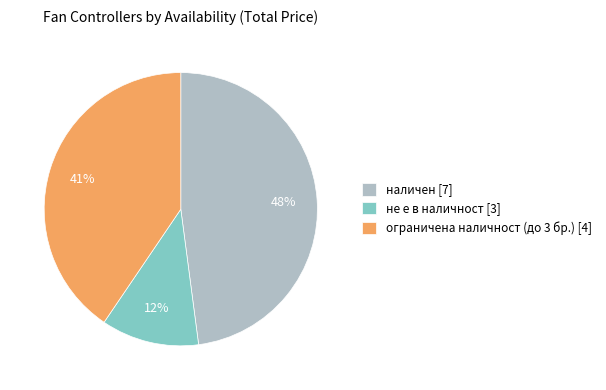

True or false: наличен accounts for 1% of the total.

False